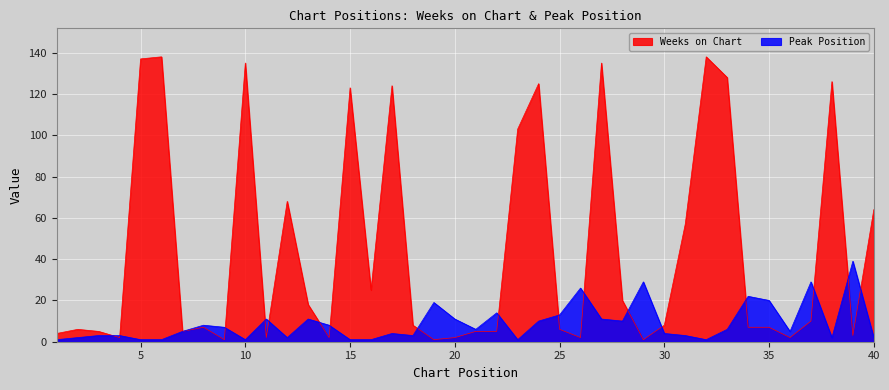

At which label does Weeks on Chart reach its minimum?

9